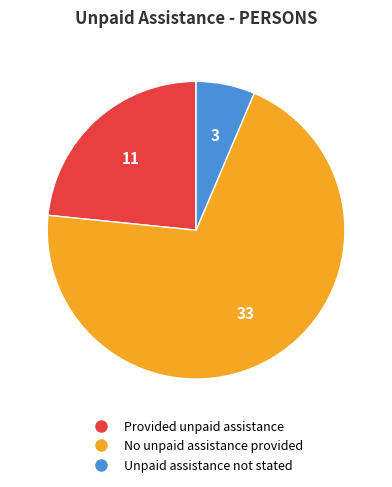

Which has a higher value, Provided unpaid assistance or Unpaid assistance not stated?

Provided unpaid assistance